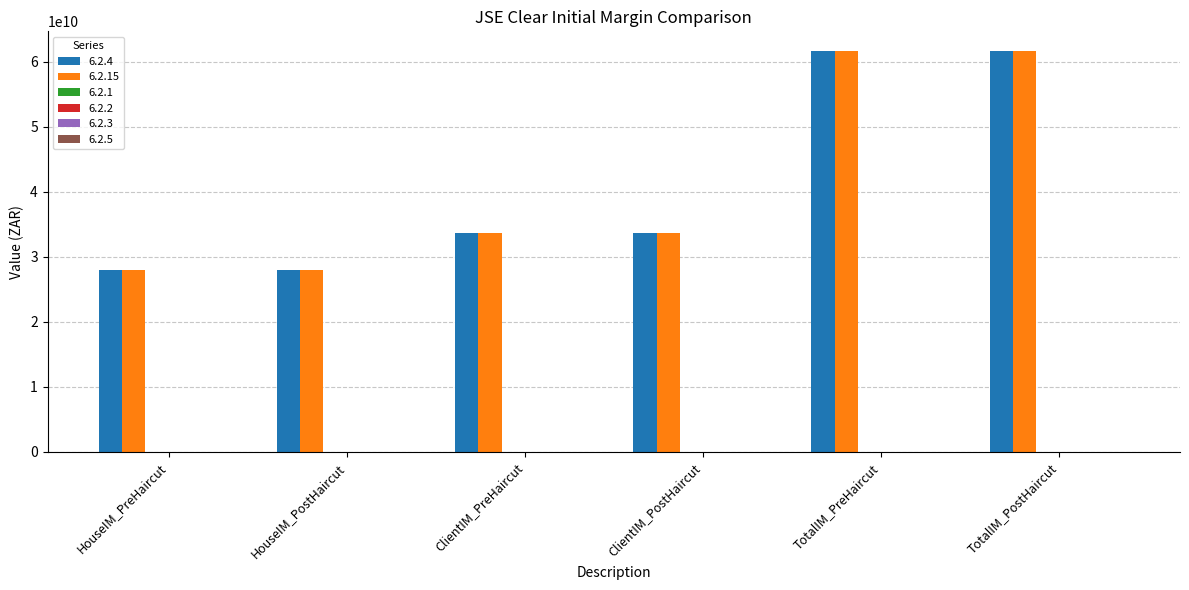

What is the minimum value shown in the chart?

27923414756.2